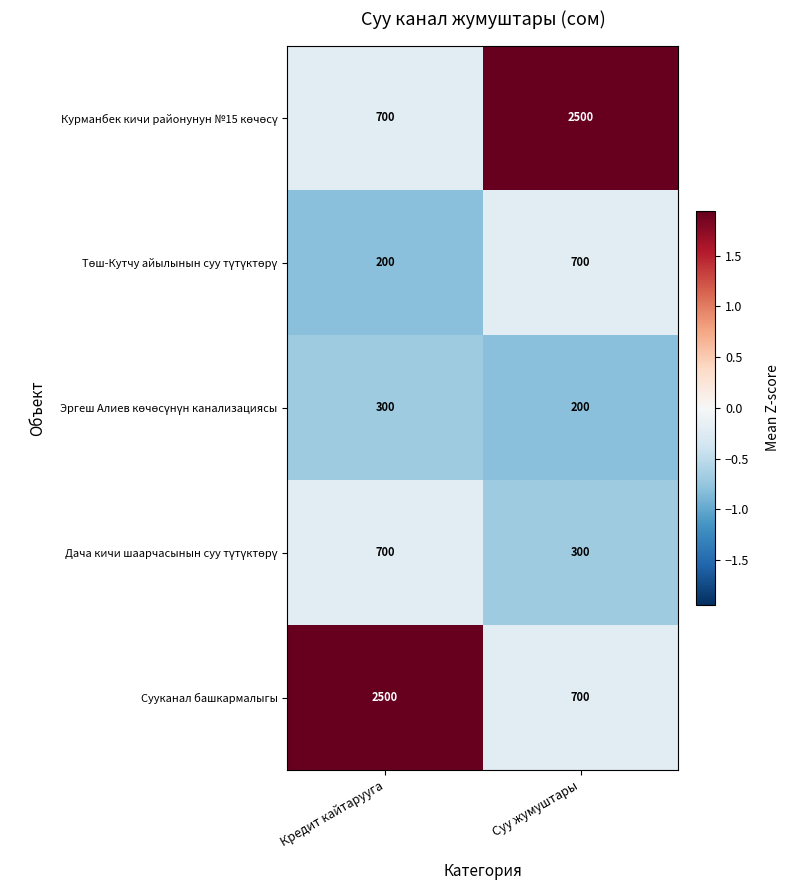

What is the spread (max minus min) of values at Суу жумуштары?

2300